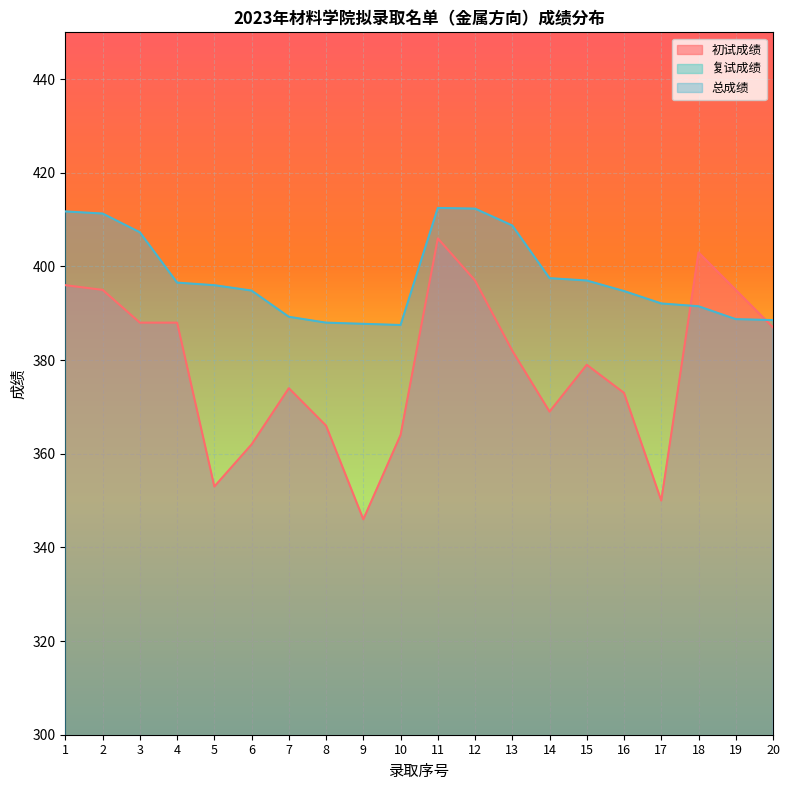

Reading left to right, extract all data points from this chart.

初试成绩: 1=396.0	2=395.0	3=388.0	4=388.0	5=353.0	6=362.0	7=374.0	8=366.0	9=346.0	10=364.0	11=406.0	12=397.0	13=382.0	14=369.0	15=379.0	16=373.0	17=350.0	18=403.0	19=395.0	20=387.0
复试成绩: 1=85.5	2=85.5	3=85.3	4=81.0	5=87.8	6=85.5	7=80.9	8=82.0	9=85.9	10=82.2	11=83.8	12=85.5	13=87.1	14=85.2	15=83.0	16=83.3	17=86.8	18=76.0	19=76.5	20=78.0
总成绩: 1=411.8	2=411.3	3=407.3	4=396.6	5=396.0	6=394.9	7=389.2	8=388.0	9=387.8	10=387.5	11=412.5	12=412.4	13=408.8	14=397.5	15=397.0	16=394.8	17=392.1	18=391.5	19=388.8	20=388.6